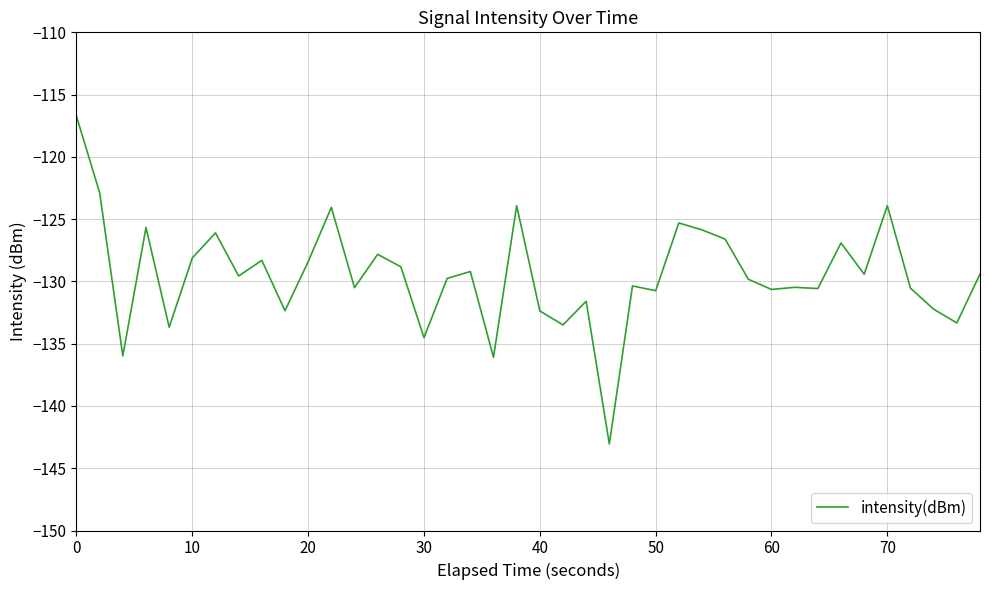

Count the number of categories in the chart.

40